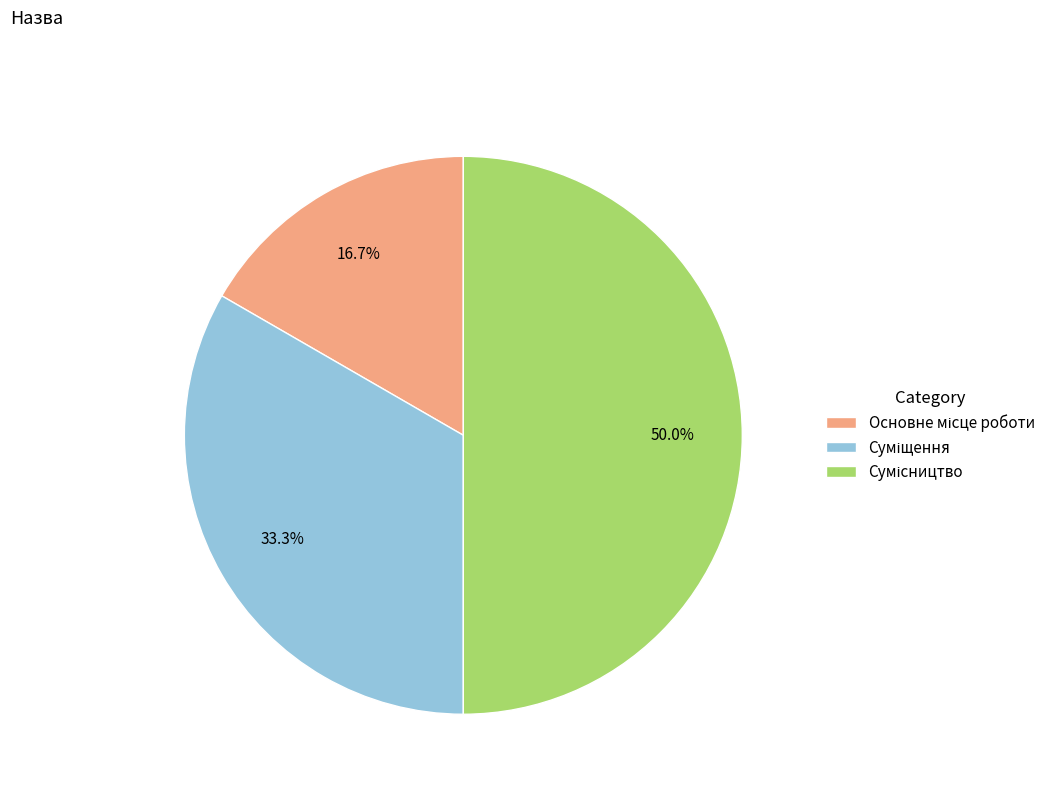

To the nearest percent, what percentage of the pie is Основне місце роботи?

17%